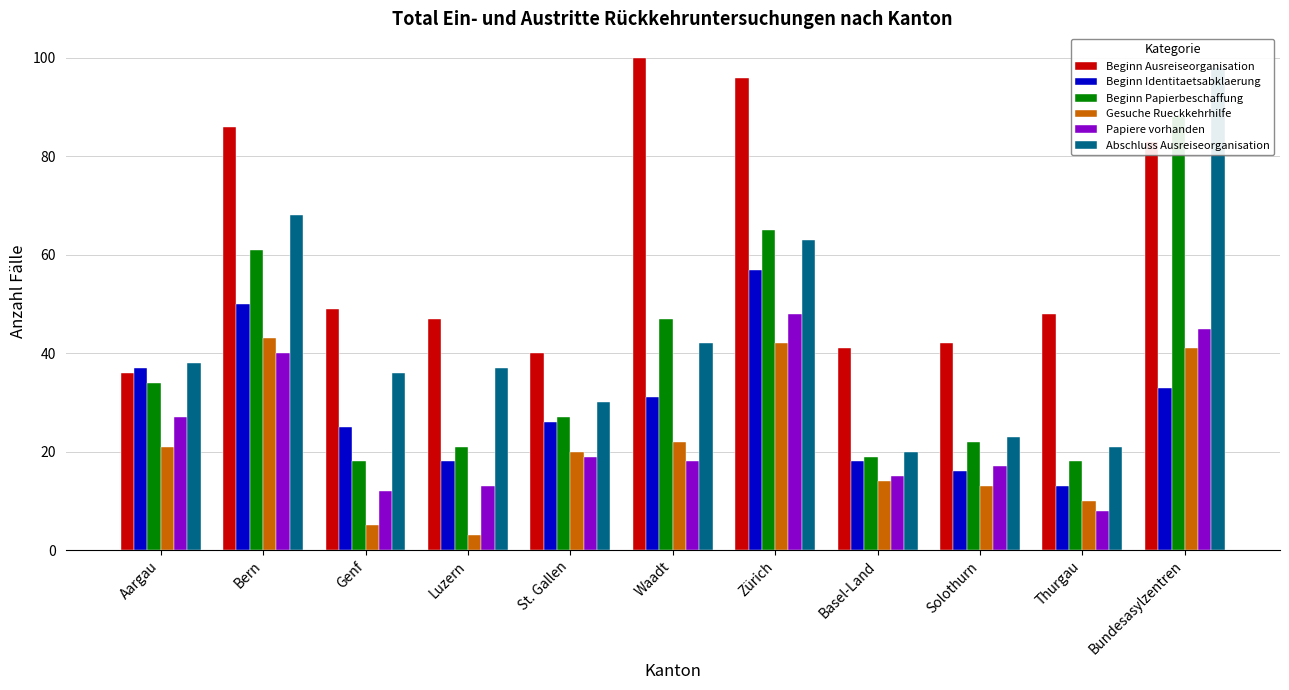

Is it true that Papiere vorhanden equals 17 at Solothurn?

True